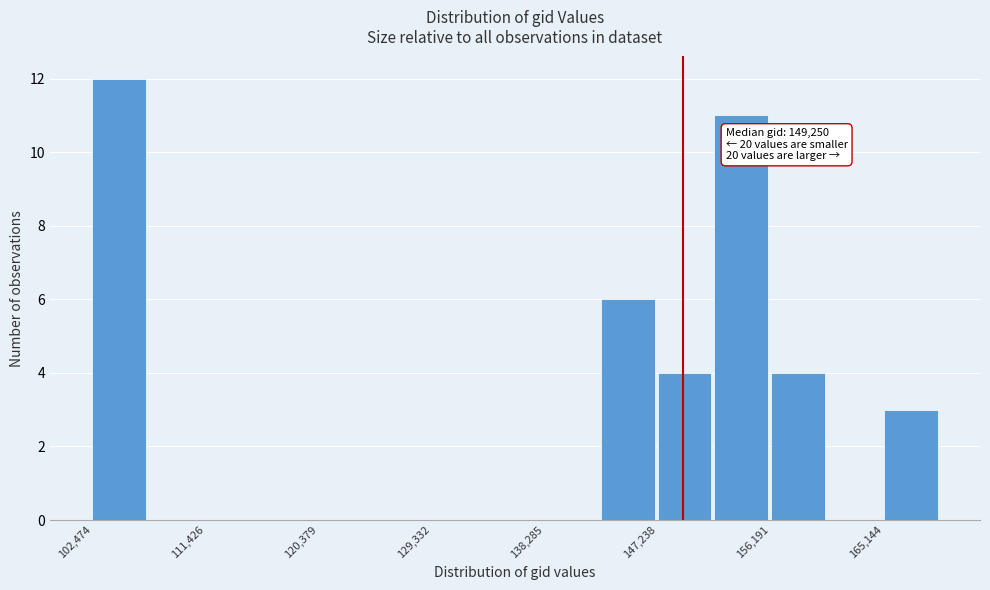

Over which range of the x-axis is the bar tallest?

102000 to 107000